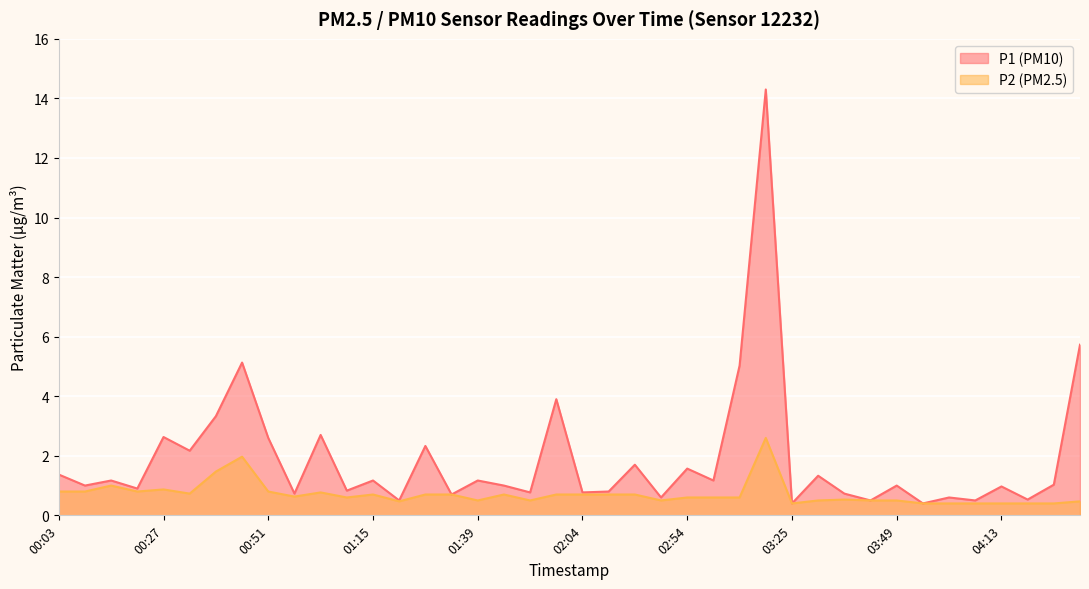

Which series changed the most between 01:21 and 04:26?

P1